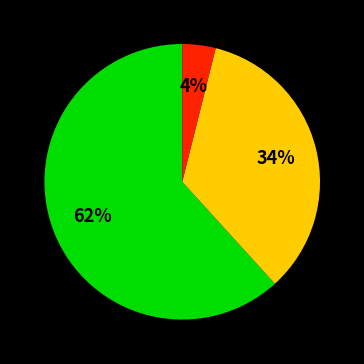

Count the number of slices in the pie.

3